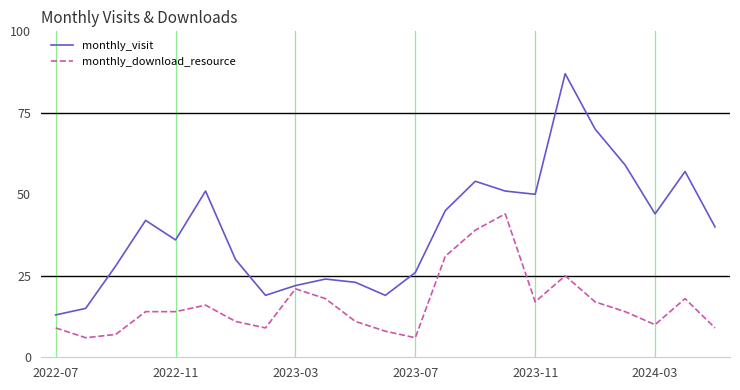

How many lines are shown in the chart?

2